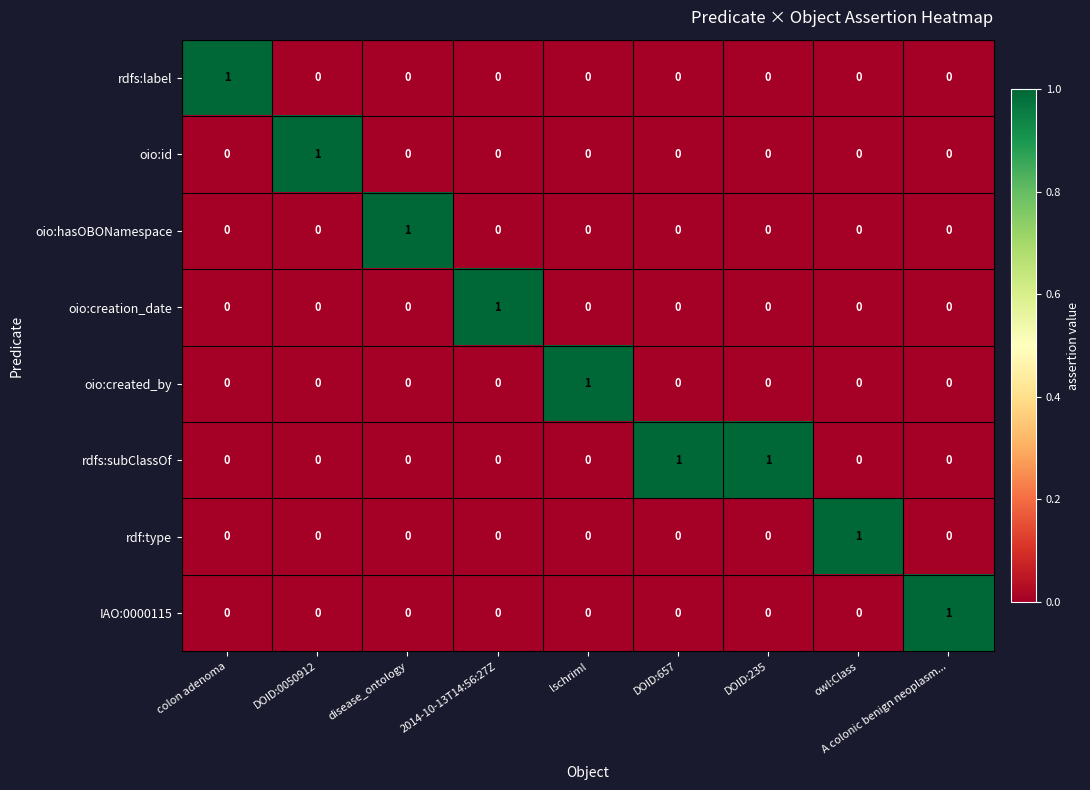

At which label does oio:hasOBONamespace reach its peak?

disease_ontology